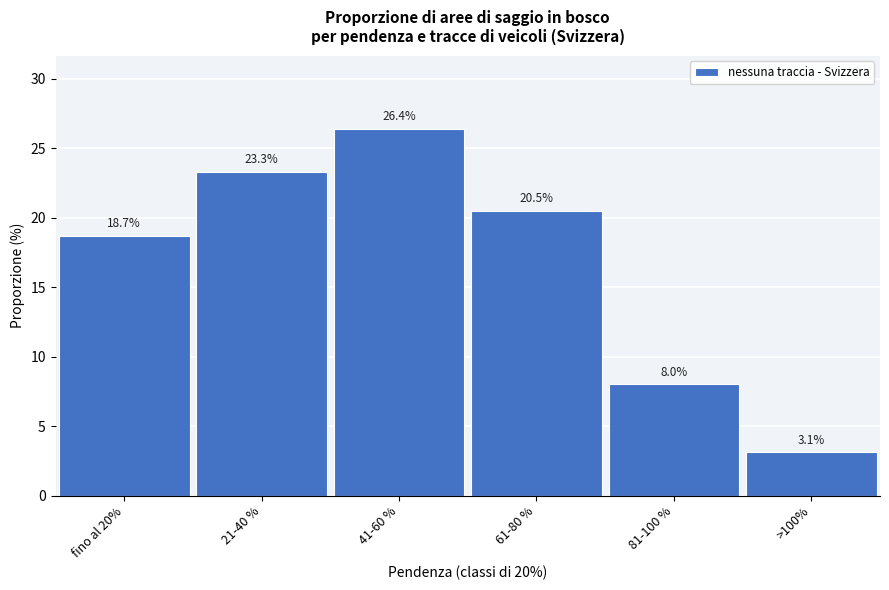

Reading left to right, transcribe all the data shown in this chart.

18.7	23.3	26.4	20.5	8.0	3.1